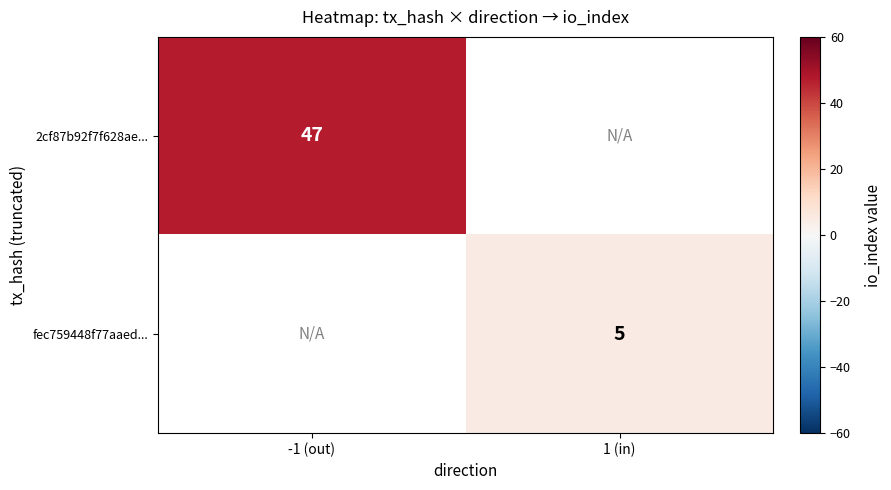

The fec759448f77aaed... series shows 5 at 1 (in). True or false?

True